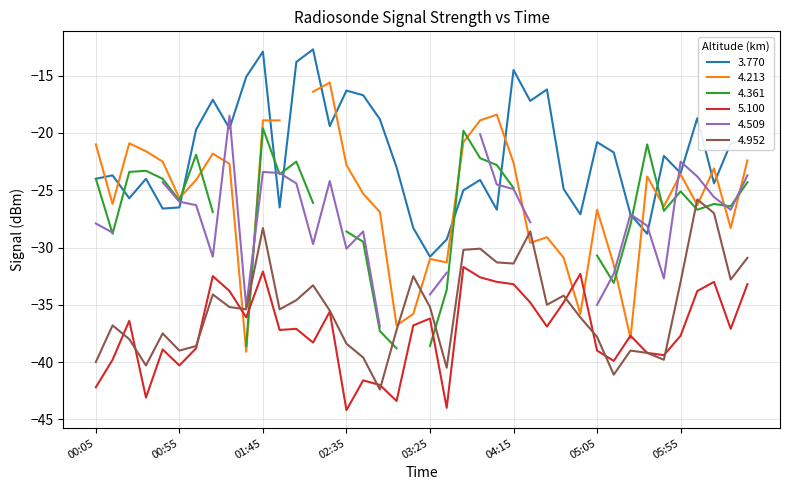

How many data points in 3.770 are less than -22?

20